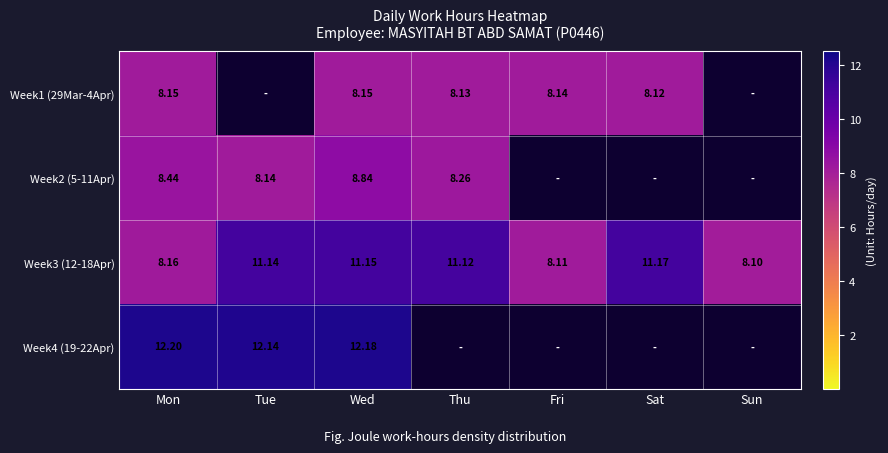

Which category has the lowest value in the Week3 (12-18Apr) series?

Sun